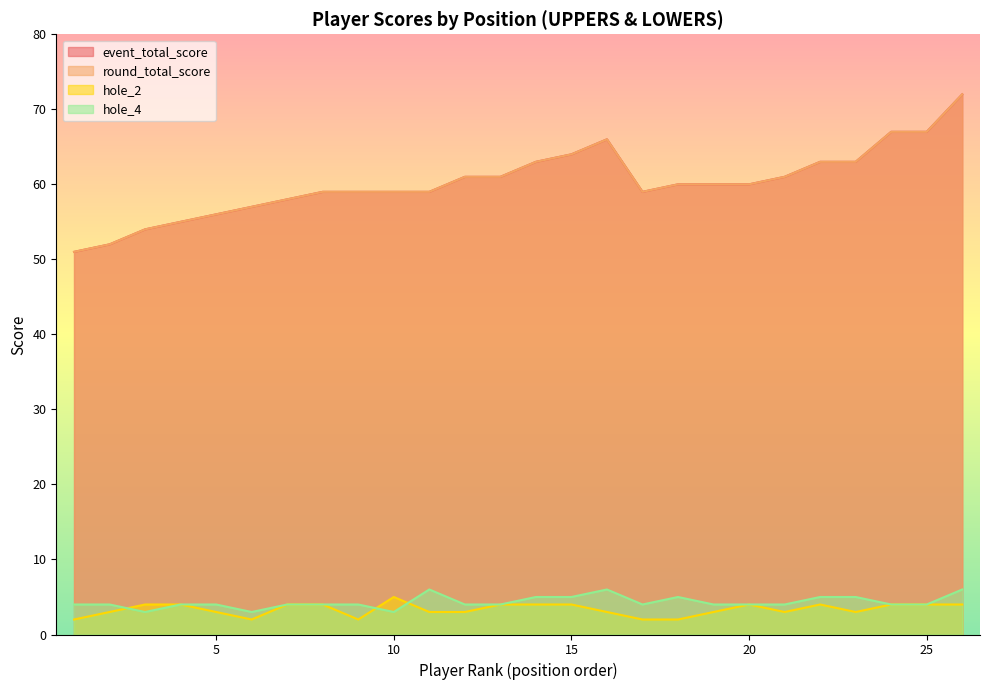

Which has a higher value, 16 or 8?

16